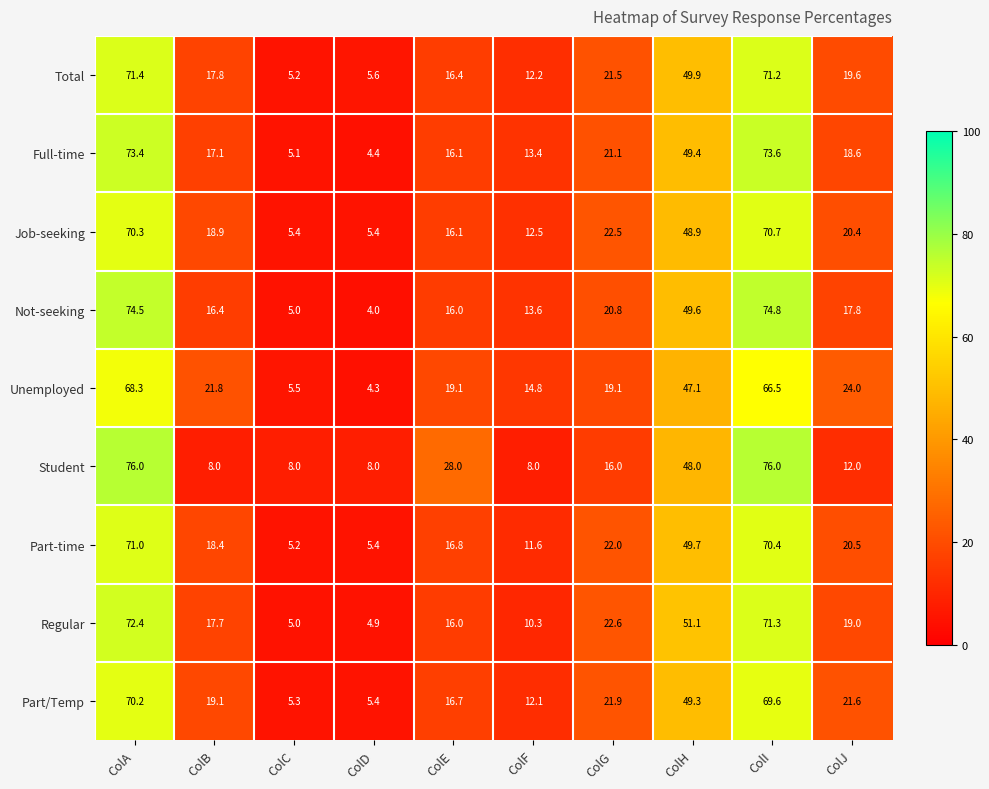

List the series in order of their peak value, highest first.

Student, Not-seeking, Full-time, Regular, Total, Part-time, Job-seeking, Part/Temp, Unemployed